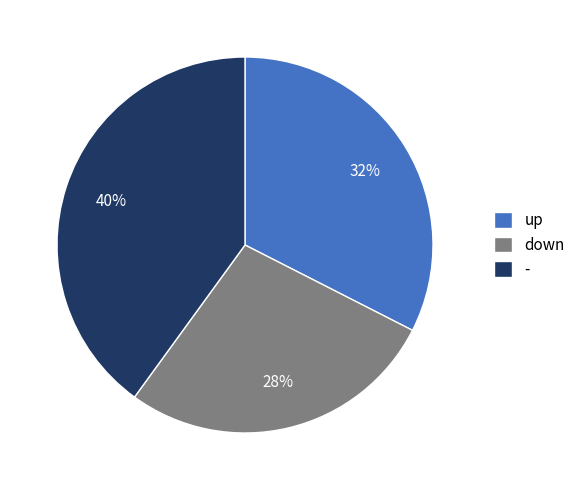

Does - account for over 50% of the chart?

No